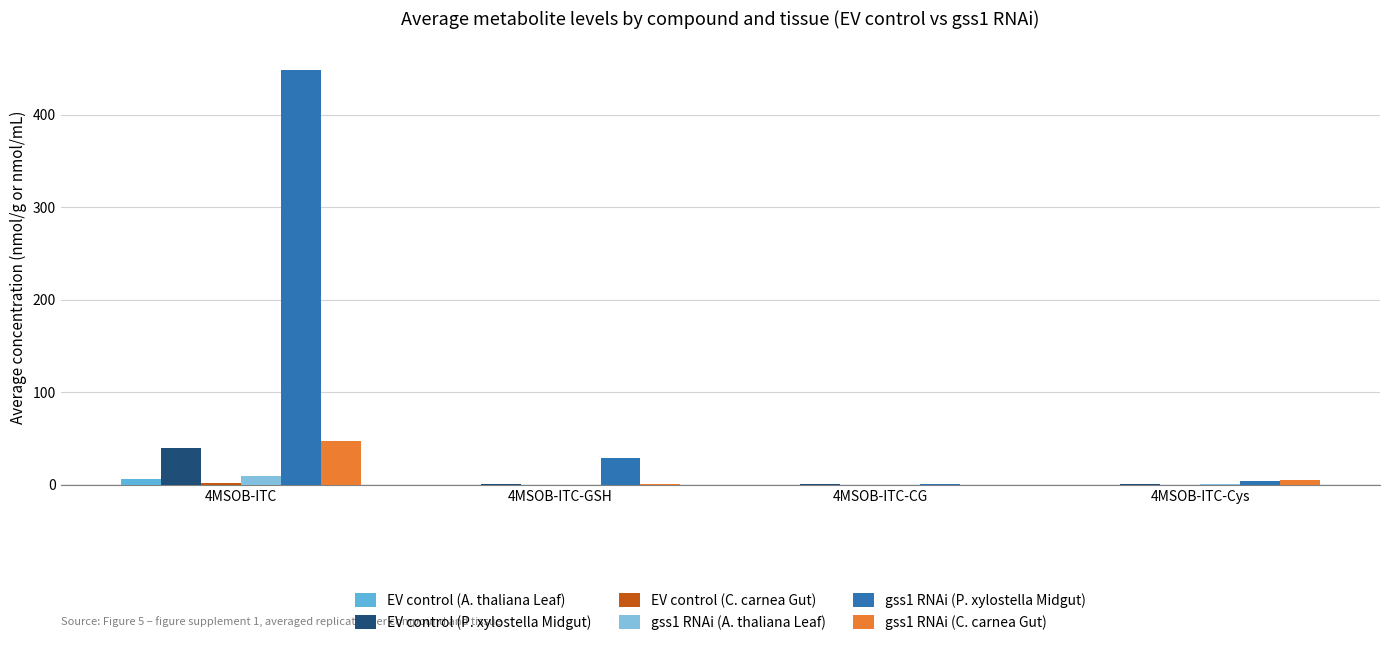

What is the maximum value for gss1 RNAi (C. carnea Gut)?

46.6